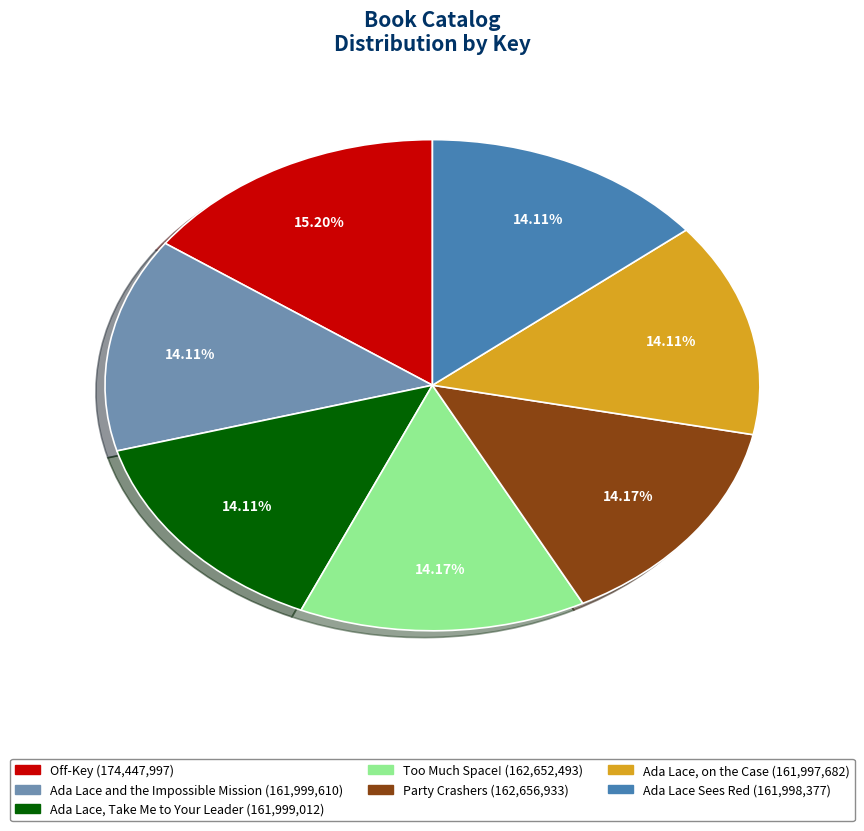

What is the ratio of the value at Ada Lace, on the Case to the value at Ada Lace and the Impossible Mission?

1.0